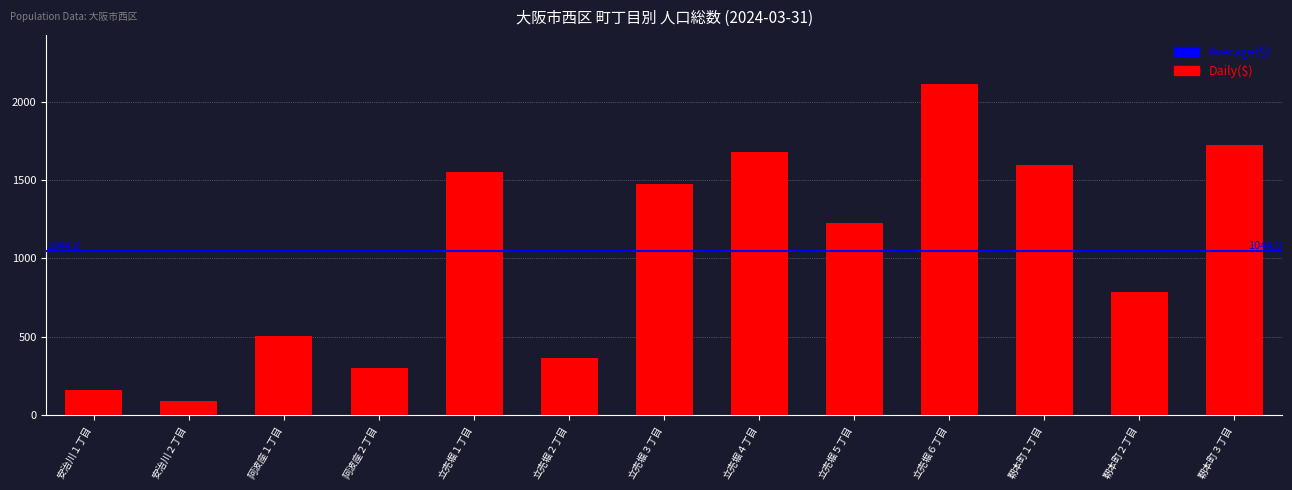

Reading right to left, list all the values displayed in this chart.

1729	787	1601	2118	1227	1681	1477	363	1555	300	506	84	155